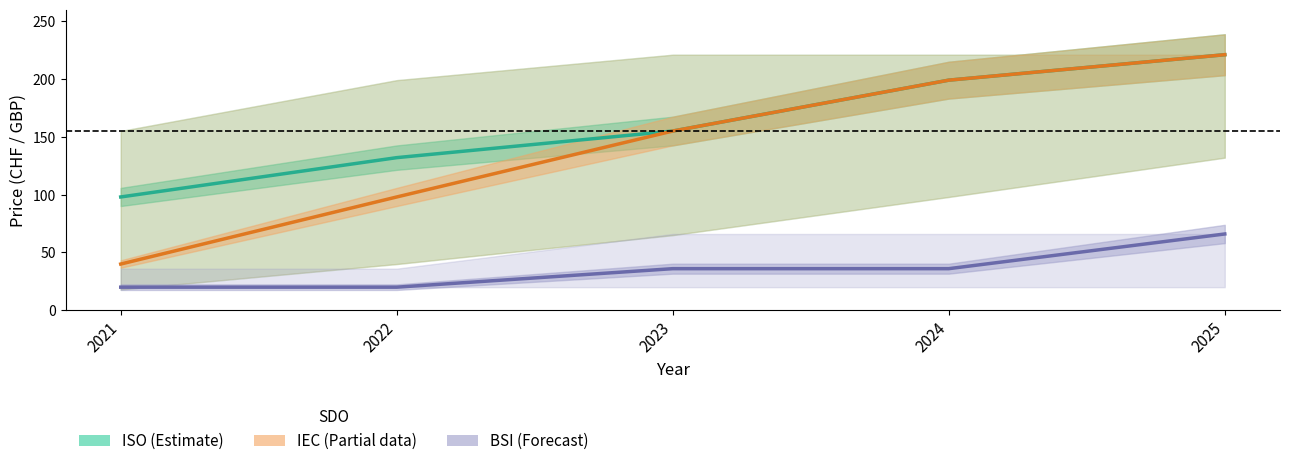

Between 2022 and 2023, which series saw the biggest shift?

IEC avg PDF